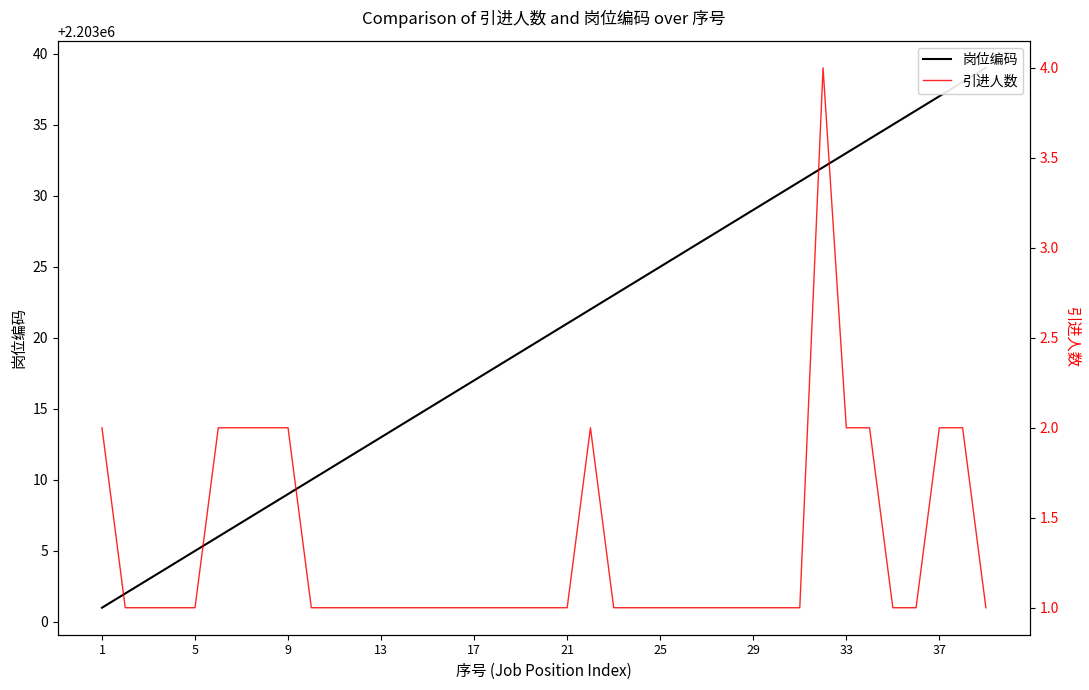

True or false: 引进人数 and 岗位编码 cross at least once.

False